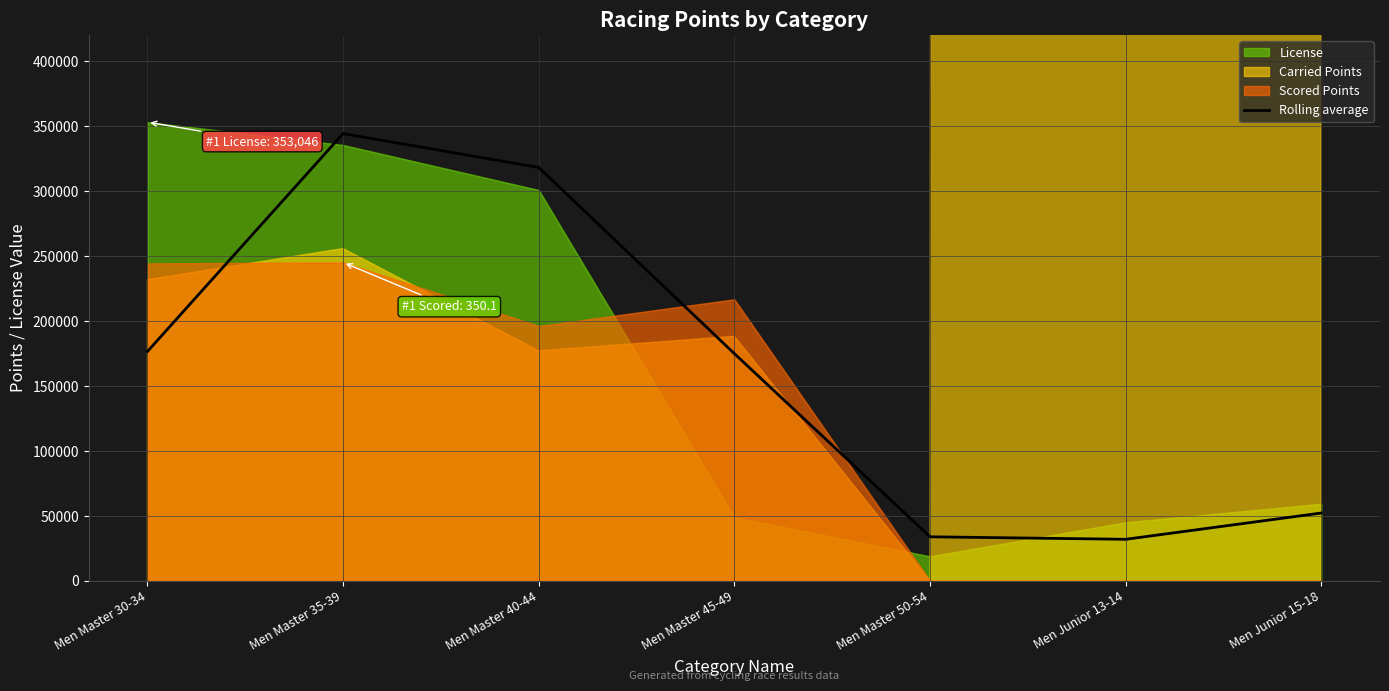

Rank the categories by value from highest to lowest.

Men Master 35-39, Men Master 40-44, Men Master 30-34, Men Master 45-49, Men Junior 15-18, Men Master 50-54, Men Junior 13-14